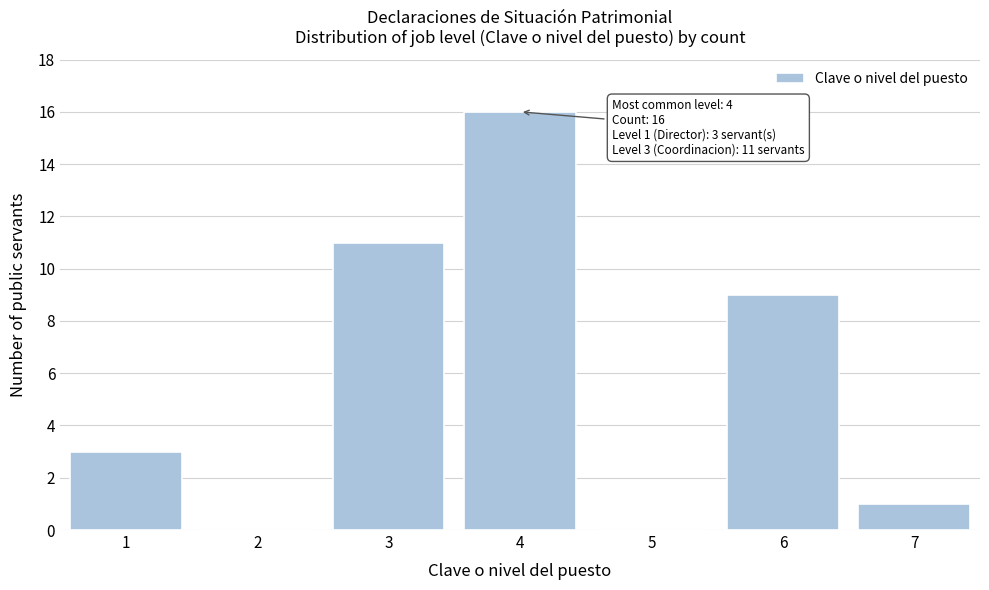

Reading right to left, transcribe all the data shown in this chart.

7=1	6=9	5=0	4=16	3=11	2=0	1=3